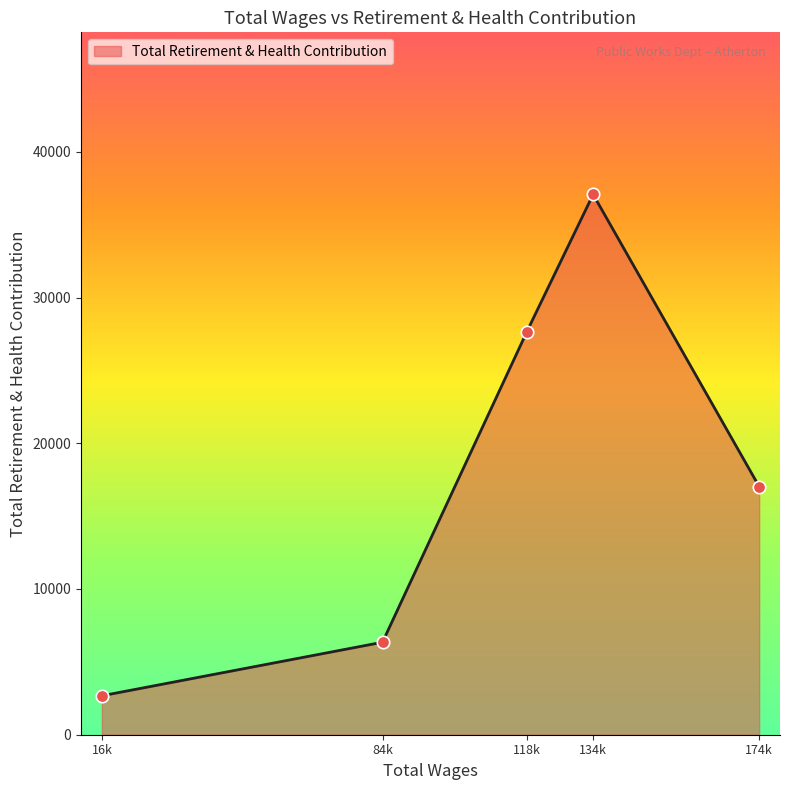

What is the change in value from 174493.0 to 118777.0?

+10637